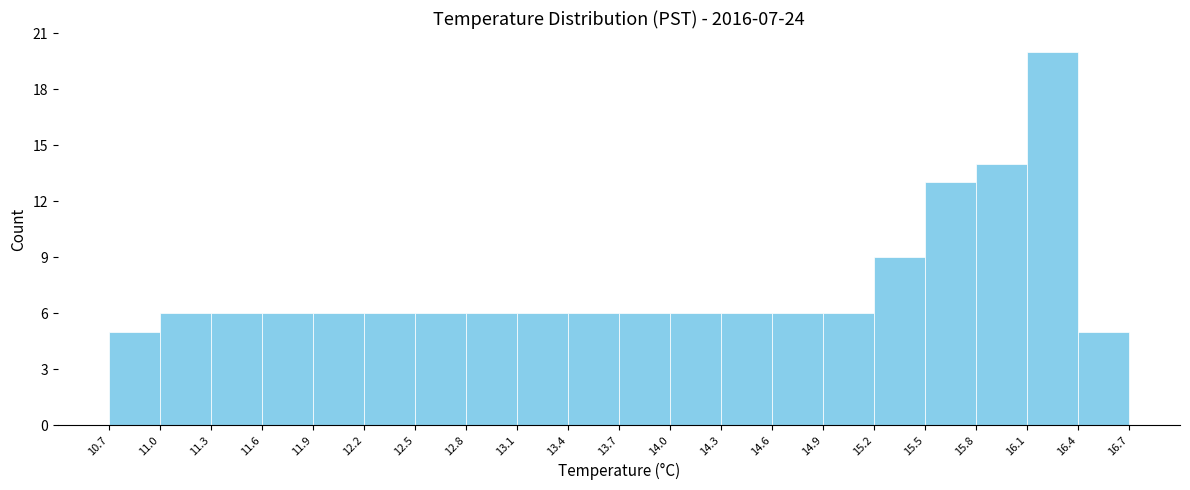

Reading left to right, list every bar in this chart as the range it spans on the x-axis followed by its height. The values are not printed on the chart, so give them approximately, as read against the axis.

10.7 to 11.0: 5
11.0 to 11.3: 6
11.3 to 11.6: 6
11.6 to 11.9: 6
11.9 to 12.2: 6
12.2 to 12.5: 6
12.5 to 12.8: 6
12.8 to 13.1: 6
13.1 to 13.4: 6
13.4 to 13.7: 6
13.7 to 14.0: 6
14.0 to 14.3: 6
14.3 to 14.6: 6
14.6 to 14.9: 6
14.9 to 15.2: 6
15.2 to 15.5: 9
15.5 to 15.8: 13
15.8 to 16.1: 14
16.1 to 16.4: 20
16.4 to 16.7: 5